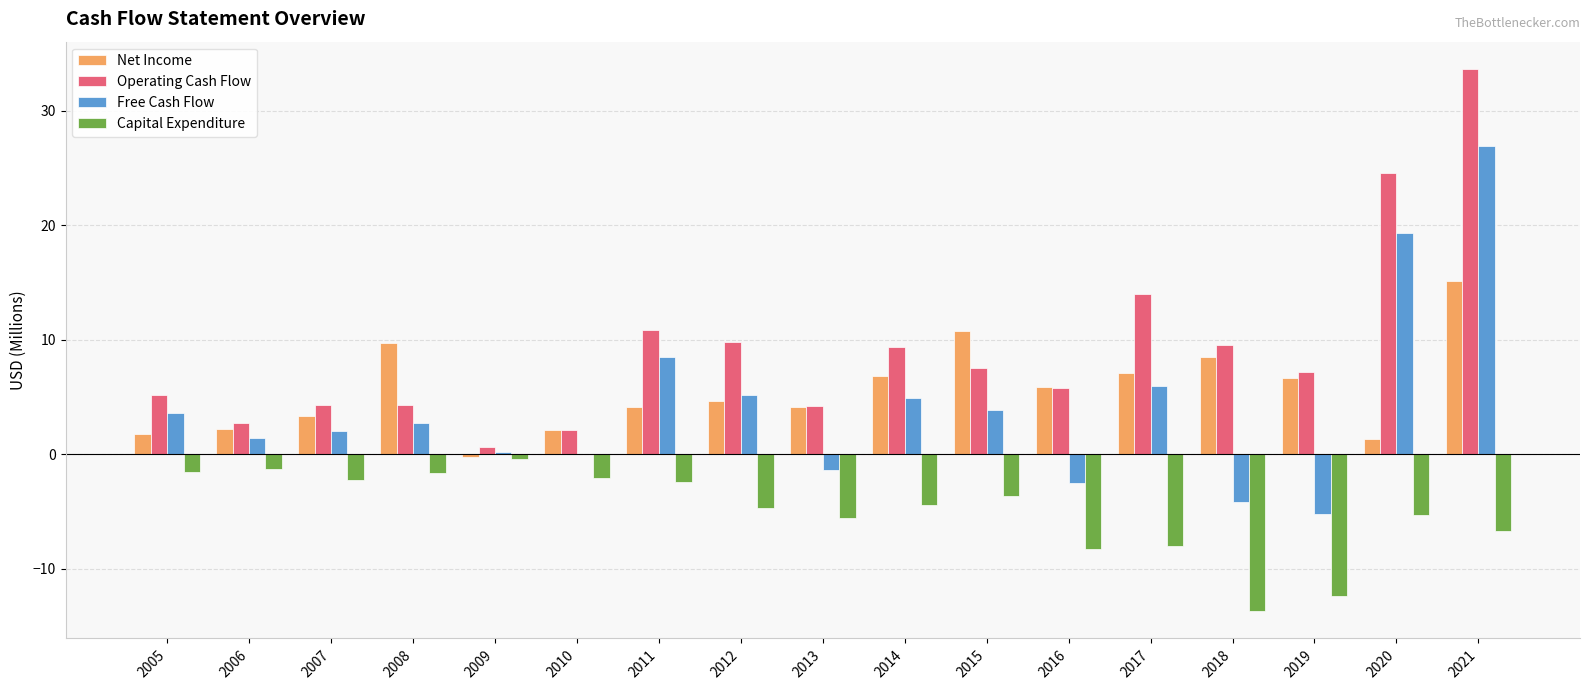

What is the average value of the Capital Expenditure series?

-4.9